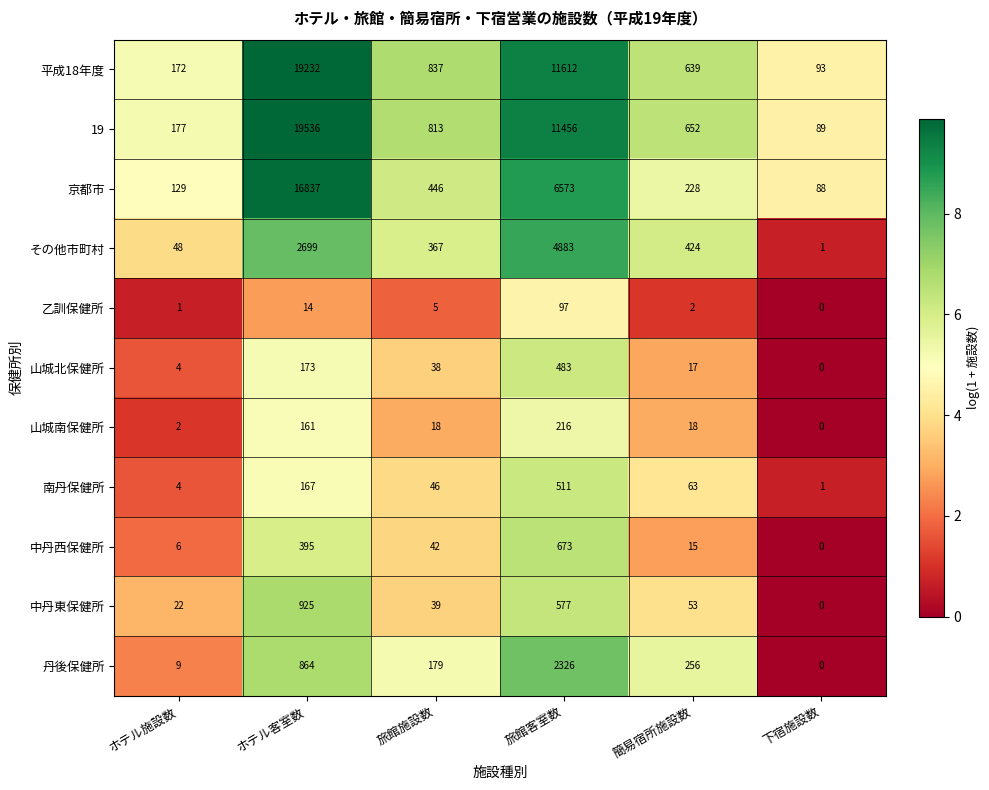

What is the sum of the 乙訓保健所 values at ホテル客室数 and 簡易宿所施設数?

16